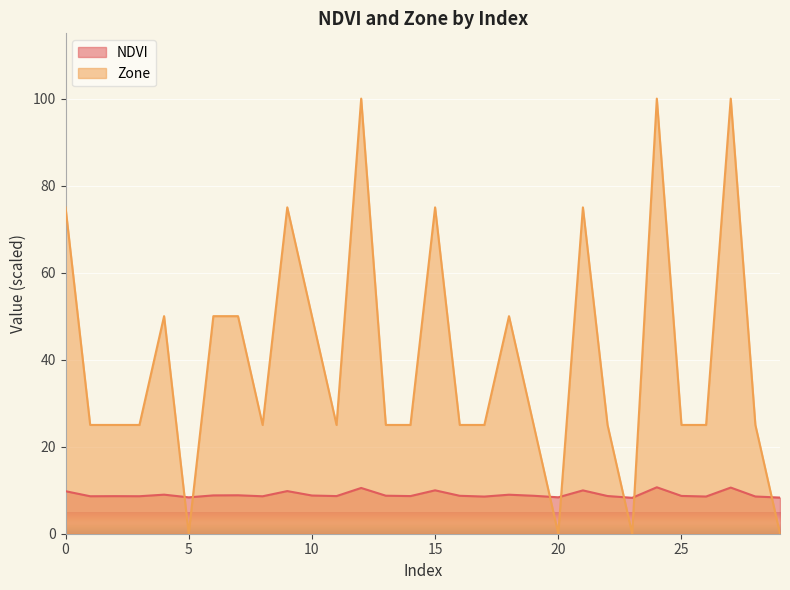

What is the difference between the Zone values at 15 and 26?

50.0